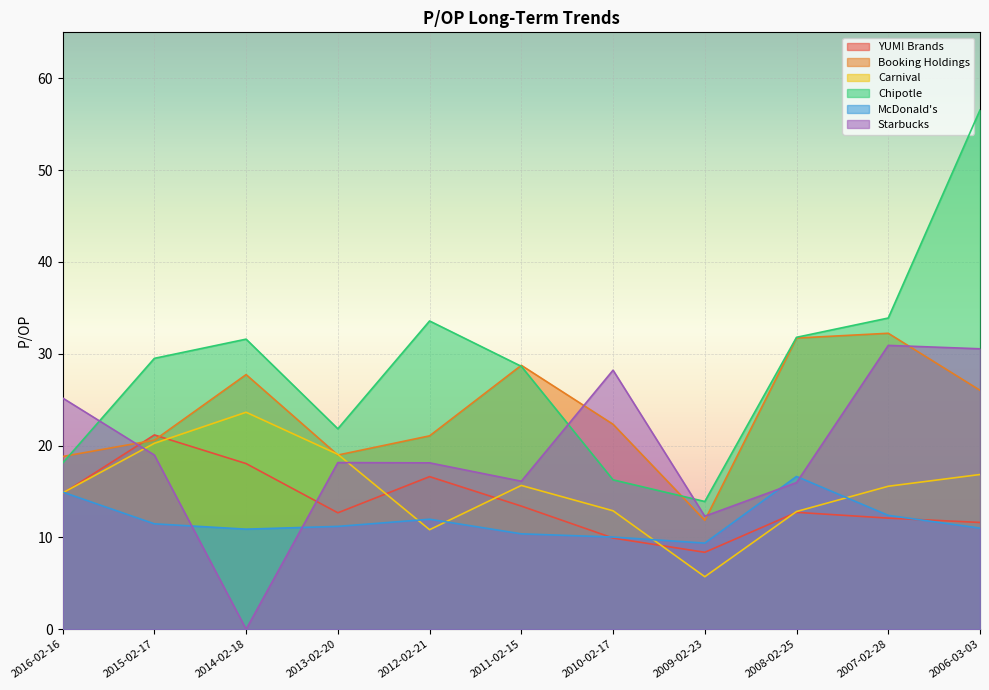

What is the total value across all series at 2012-02-21?

112.2